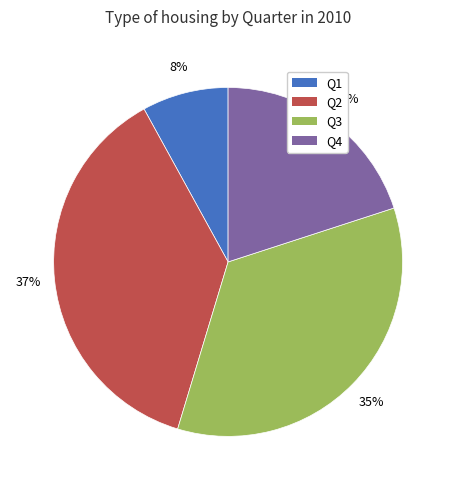

To the nearest percent, what percentage of the pie is Q4?

20%